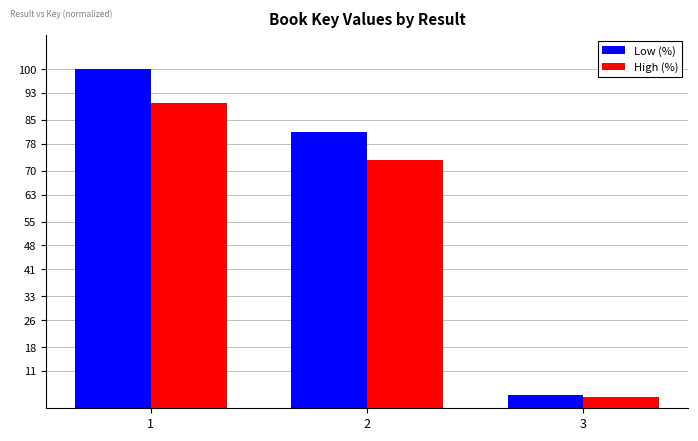

At how many categories does at least one series exceed 95?

1